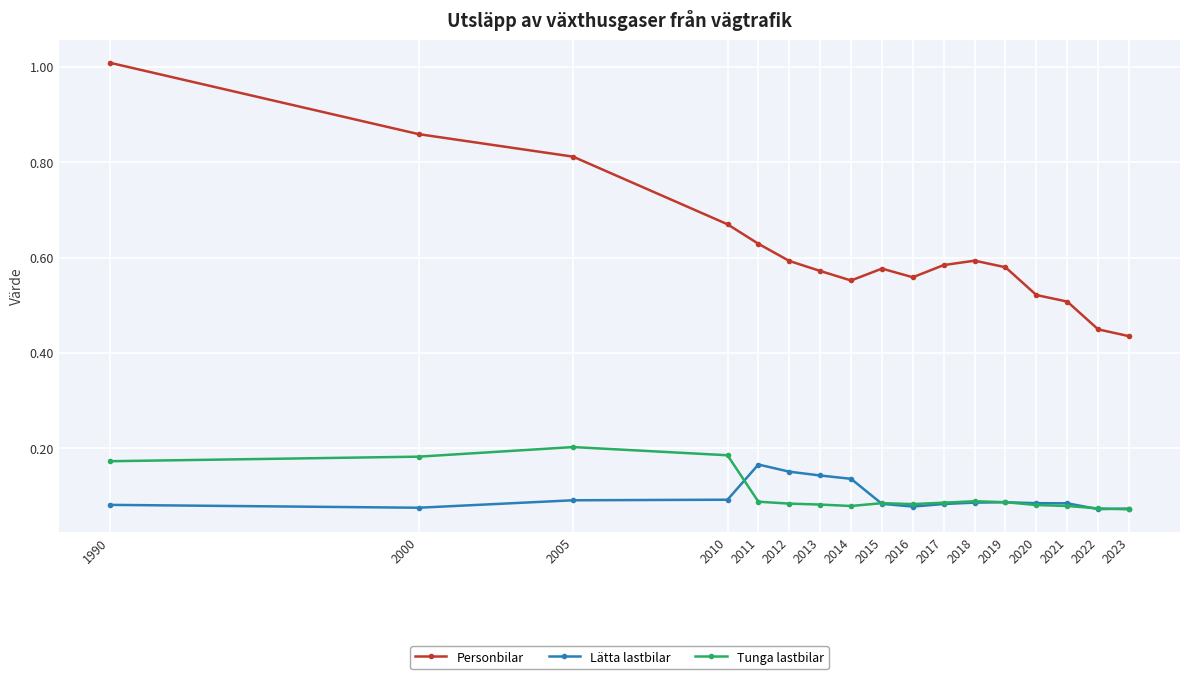

Which series has the largest total across all categories?

Personbilar